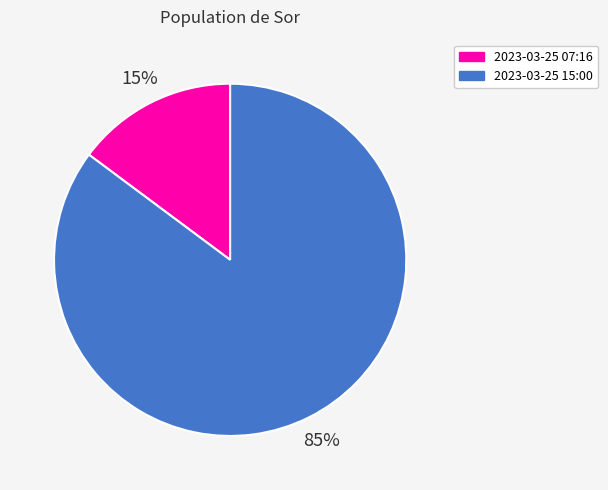

To the nearest percent, what portion does 2023-03-25 07:16 represent?

15%